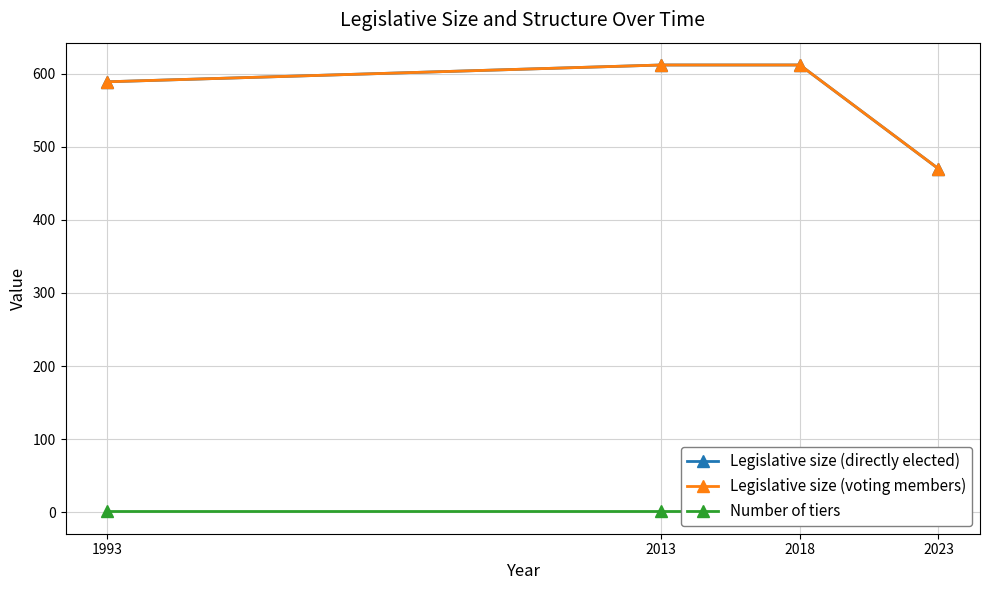

What are all the series names shown in the legend?

Legislative size (directly elected), Legislative size (voting members), Number of tiers